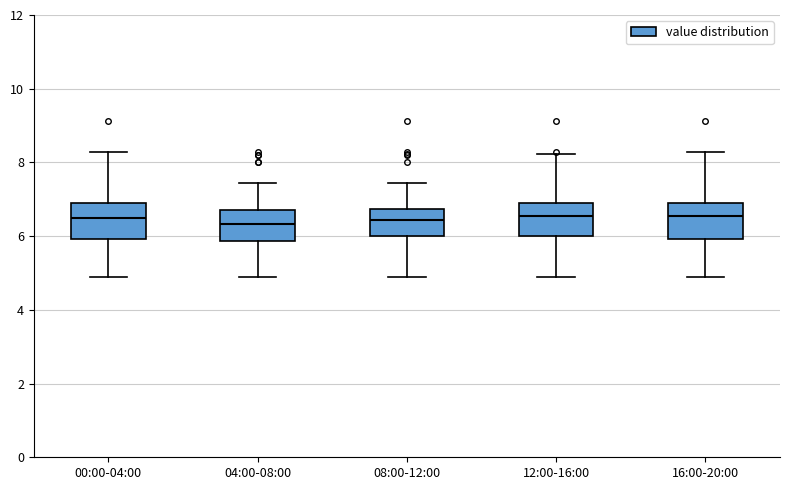

Reading left to right, transcribe this box plot: for each box, give where its median line is, the range the box spans, and where its two whiskers end, as read against the y-axis. The values are not printed on the chart, so give them approximately, as read against the axis.

00:00-04:00: median 6.4, box 6.0 to 7.0, whiskers 5.0 to 8.2
04:00-08:00: median 6.4, box 5.8 to 6.8, whiskers 5.0 to 7.4
08:00-12:00: median 6.4, box 6.0 to 6.8, whiskers 5.0 to 7.4
12:00-16:00: median 6.6, box 6.0 to 7.0, whiskers 5.0 to 8.2
16:00-20:00: median 6.6, box 6.0 to 7.0, whiskers 5.0 to 8.2